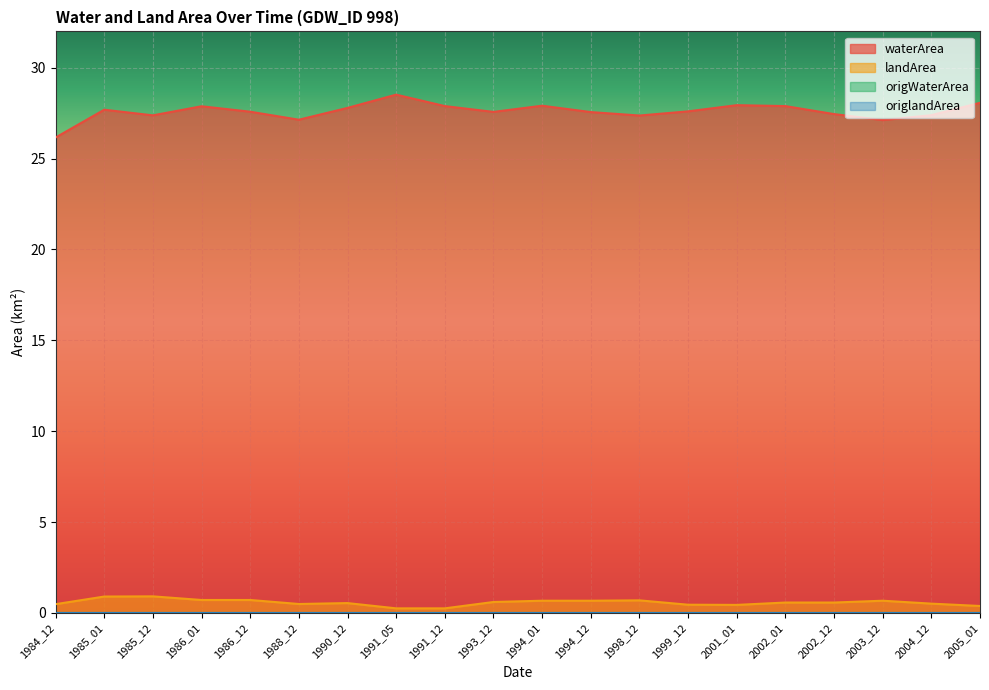

Rank the series at 2002_12 from highest to lowest value.

waterArea, landArea